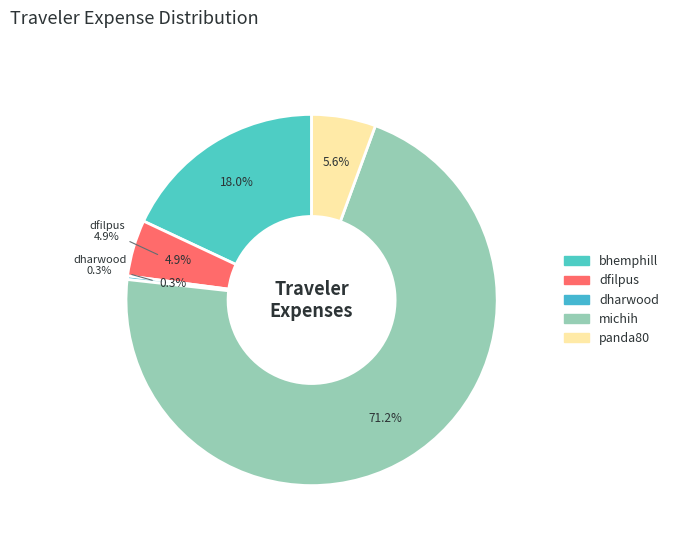

Rank the categories by value from lowest to highest.

dharwood, dfilpus, panda80, bhemphill, michih